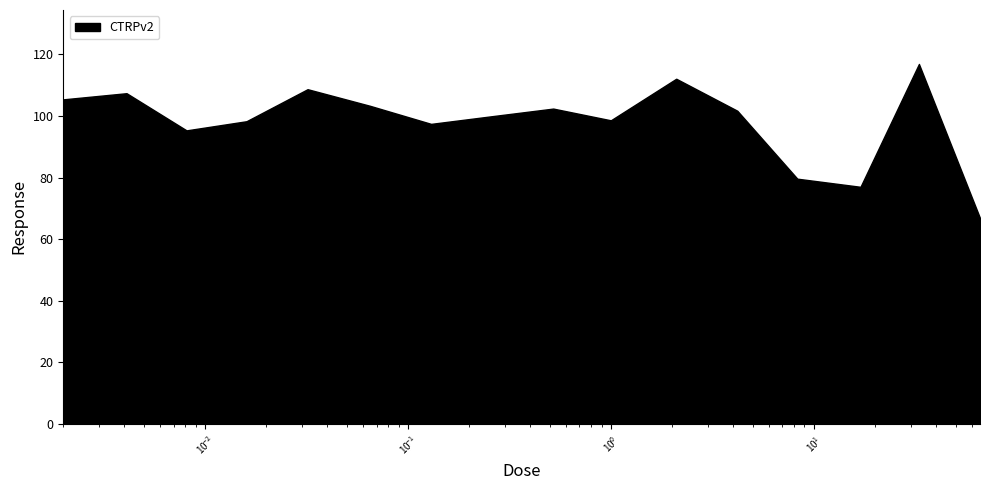

What is the maximum value shown in the chart?

116.9